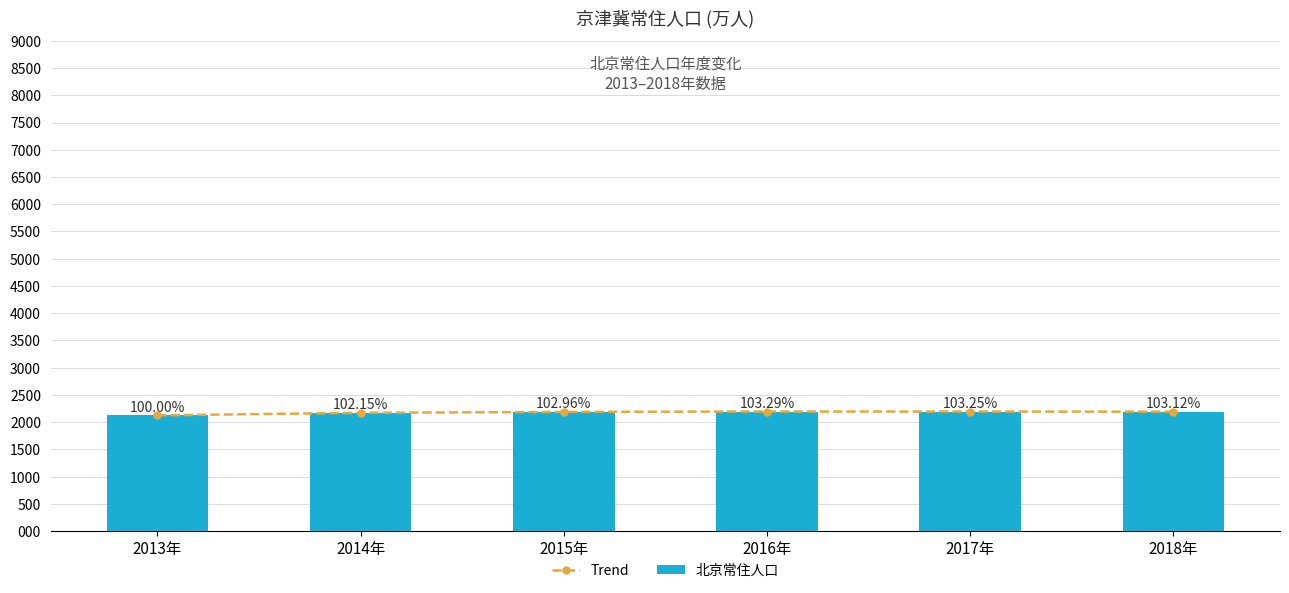

True or false: Trend has a value of 3722.9 at 2017年.

False